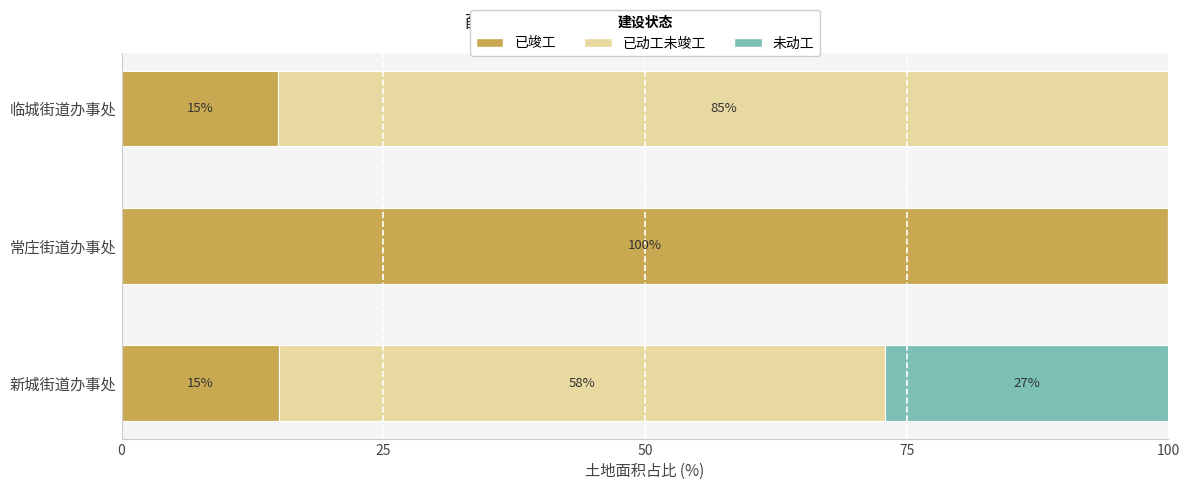

What is the sum of all 已竣工 values?

130.0